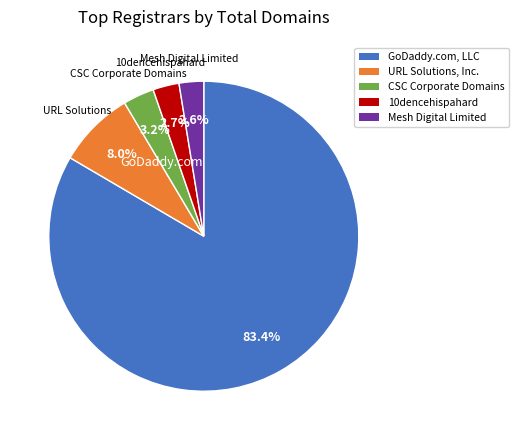

Is there a majority slice in this chart?

Yes